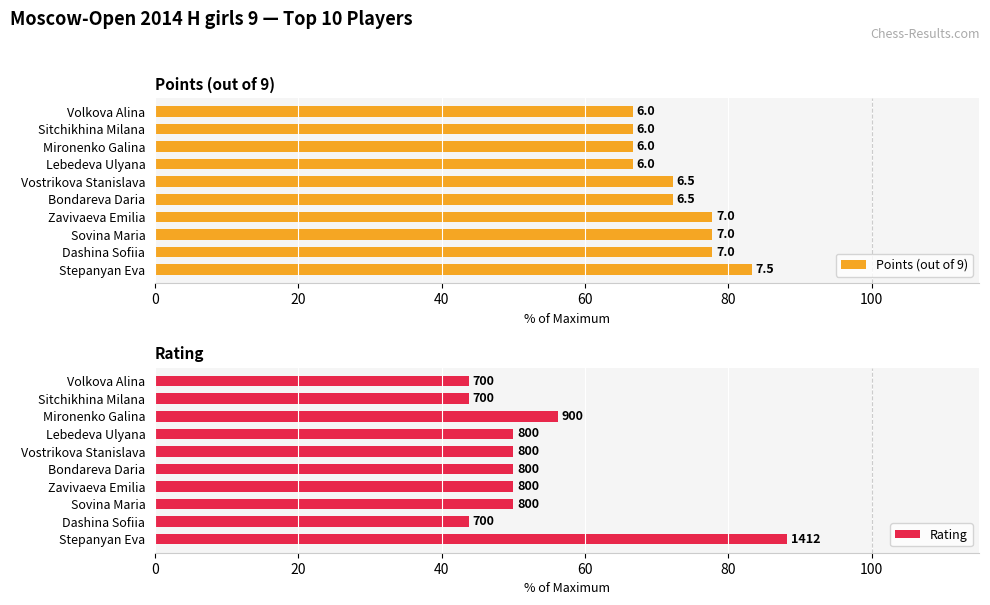

Which series has the largest total across all categories?

Points (out of 9)